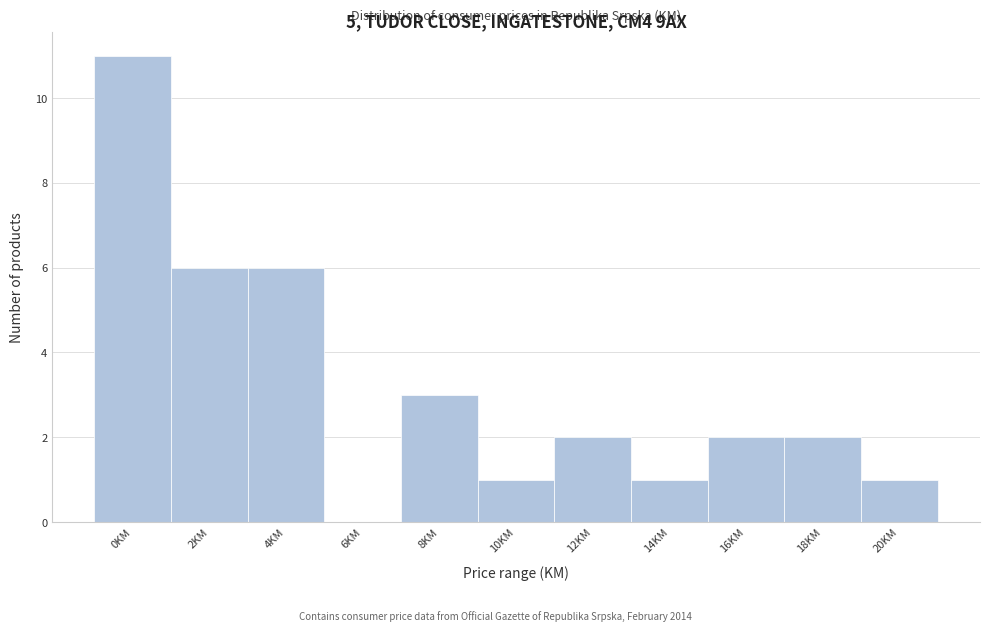

Reading left to right, transcribe all the data shown in this chart.

0KM=11	2KM=6	4KM=6	6KM=0	8KM=3	10KM=1	12KM=2	14KM=1	16KM=2	18KM=2	20KM=1